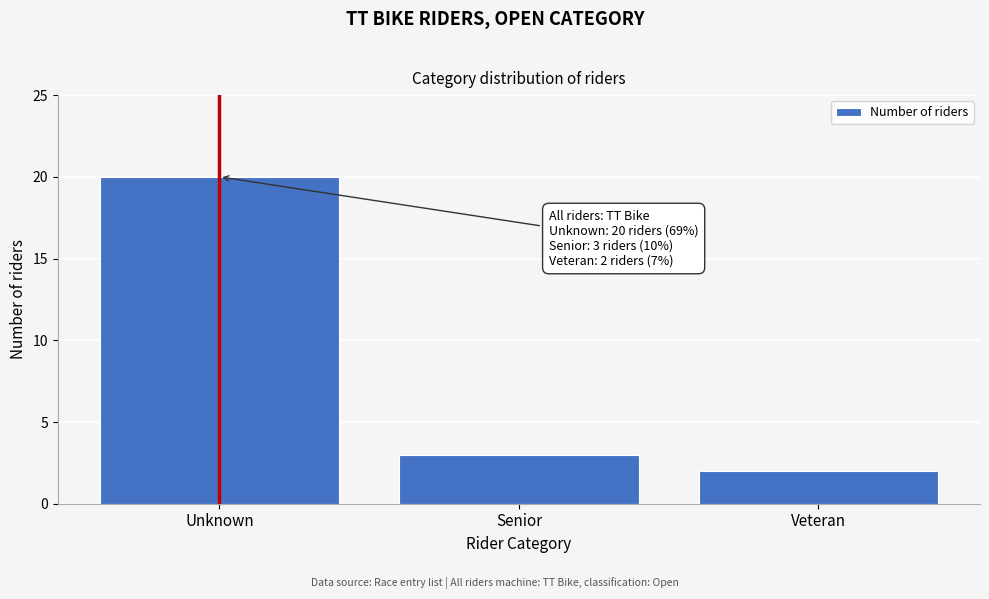

Reading left to right, what are all the values shown in this chart?

Unknown=20	Senior=3	Veteran=2